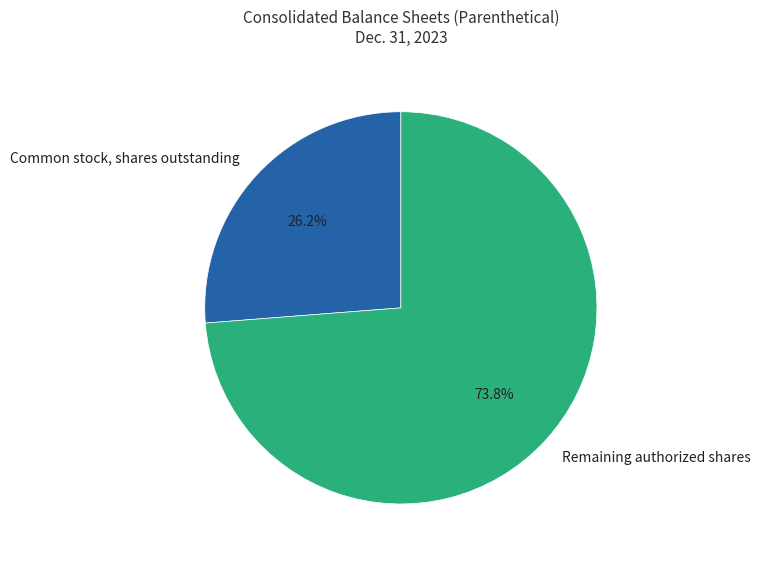

What is the majority slice?

Remaining authorized shares